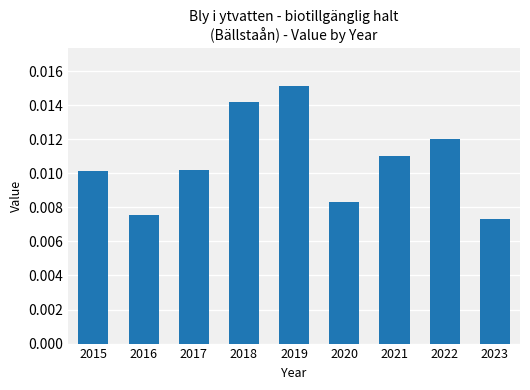

How many values are between 0 and 1?

9